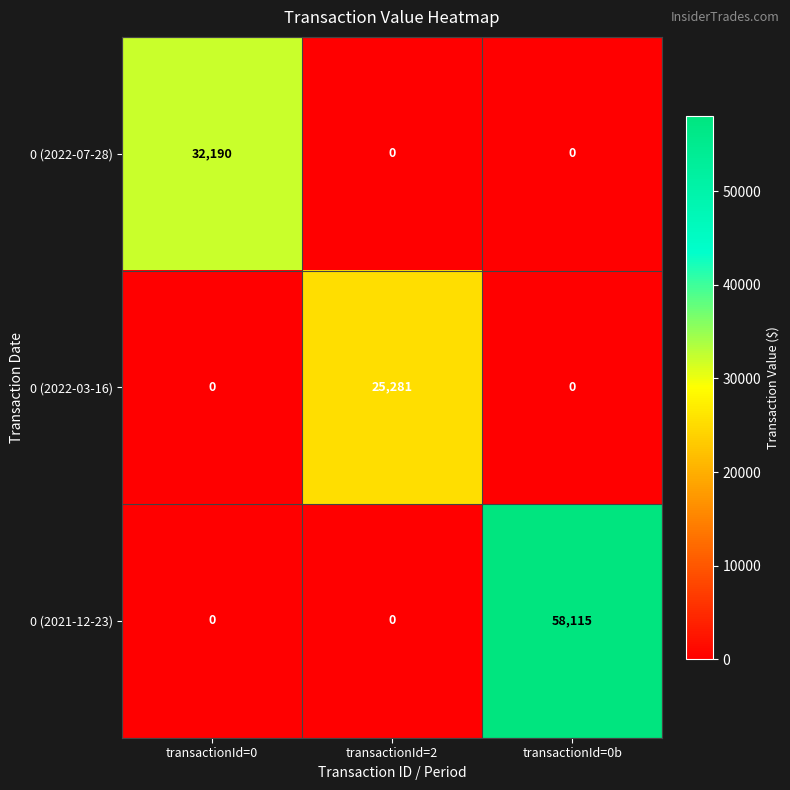

Rank the series by their maximum value, from highest to lowest.

0 (2021-12-23), 0 (2022-07-28), 0 (2022-03-16)